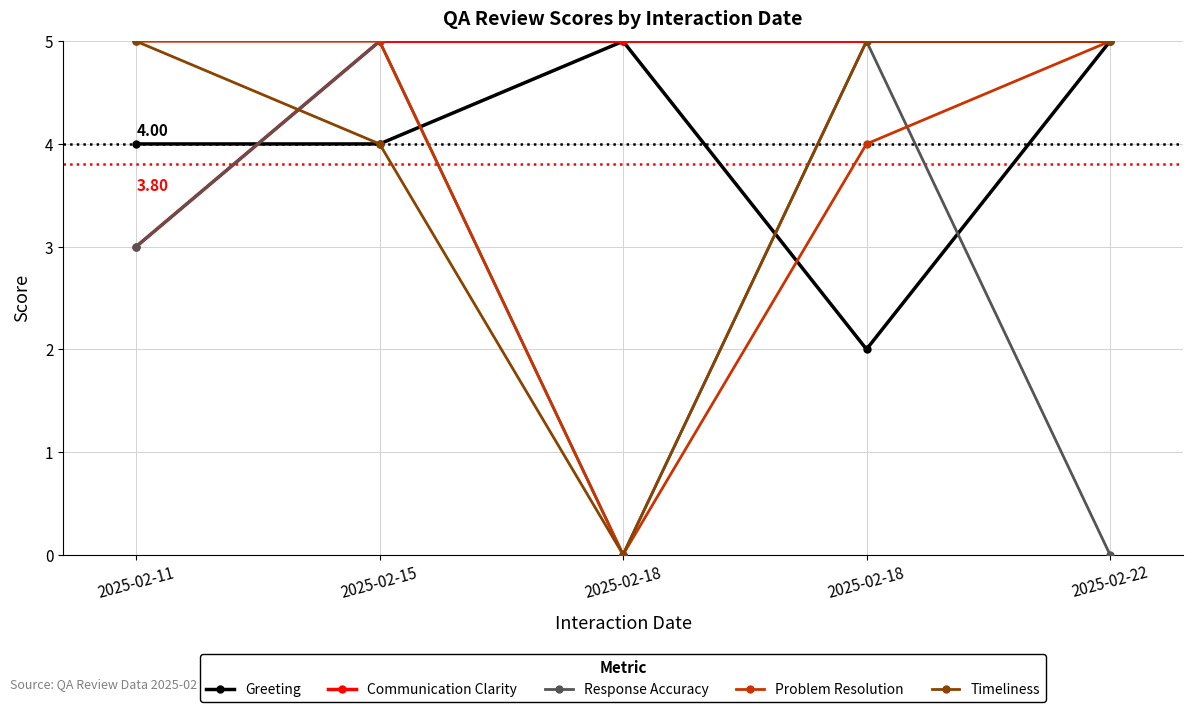

At how many categories does at least one series exceed 4?

5